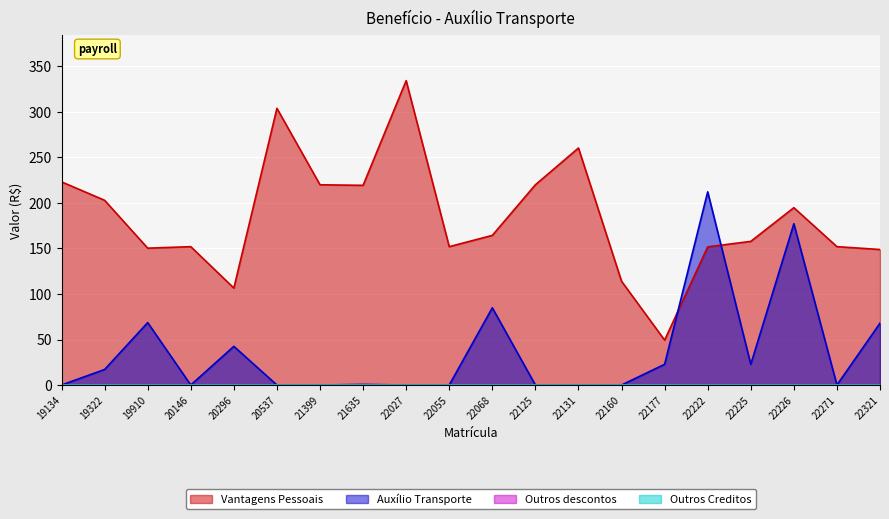

After their last crossing, which series has the higher values: Vantagens Pessoais or Auxílio Transporte?

Vantagens Pessoais